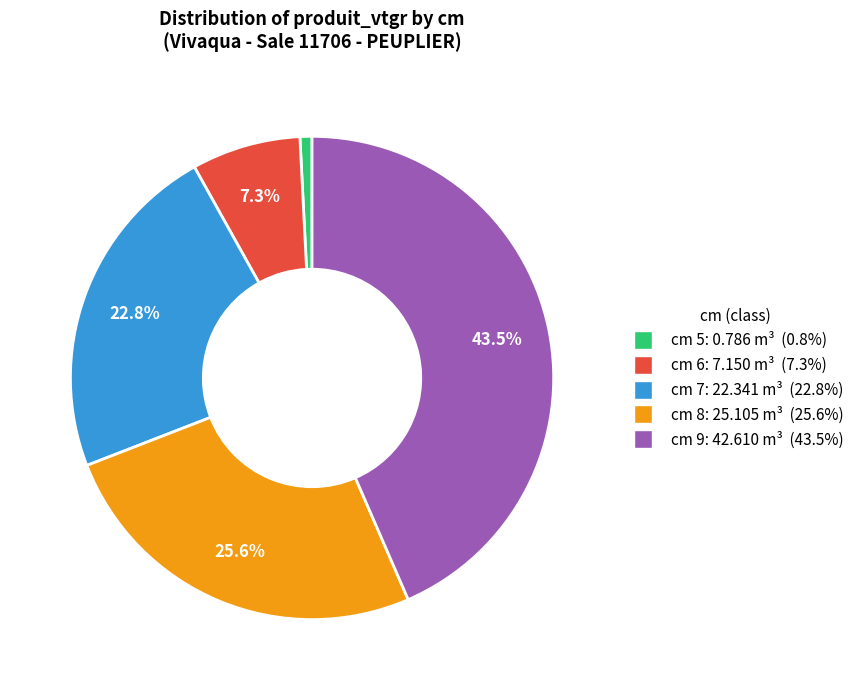

To the nearest percent, what percentage of the pie is cm 8?

26%